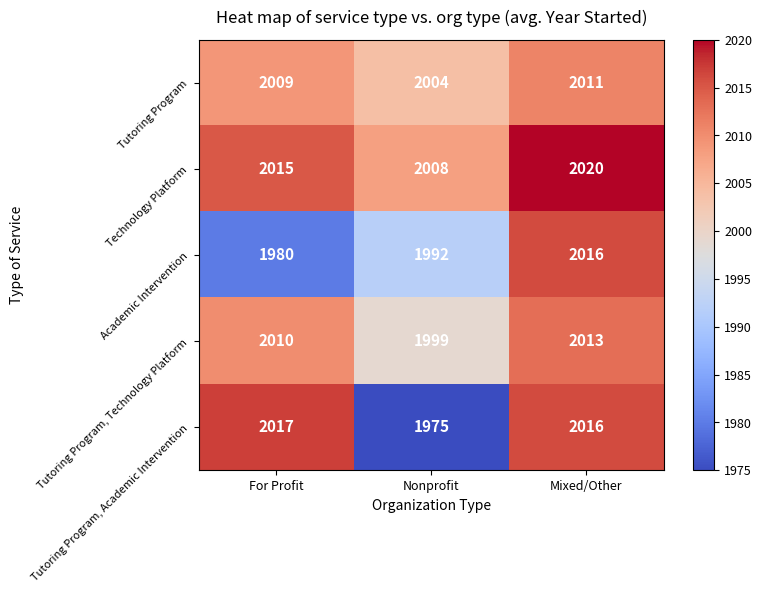

List the series in order of their peak value, lowest first.

Tutoring Program, Tutoring Program, Technology Platform, Academic Intervention, Tutoring Program, Academic Intervention, Technology Platform